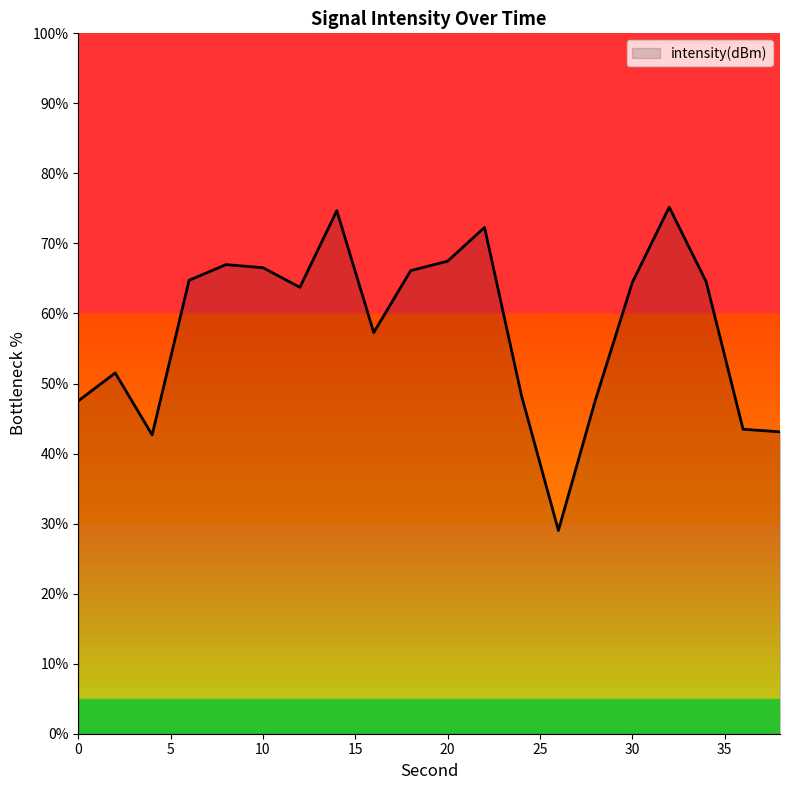

What is the minimum value shown in the chart?

29.0